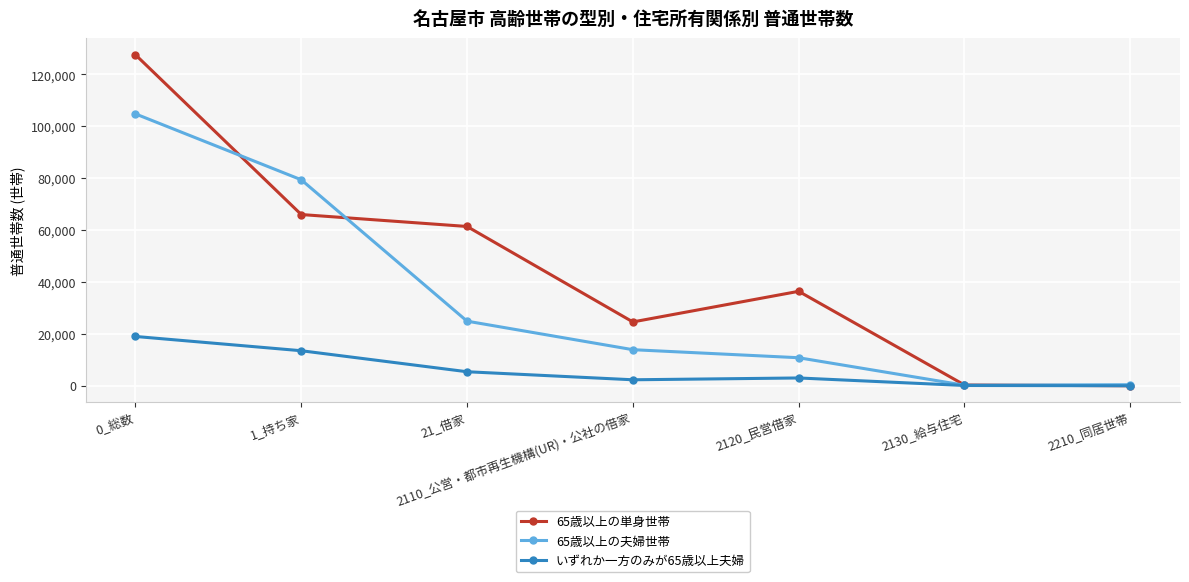

Is the value of 65歳以上の単身世帯 at 2130_給与住宅 greater than the value of いずれか一方のみが65歳以上夫婦 at 21_借家?

No